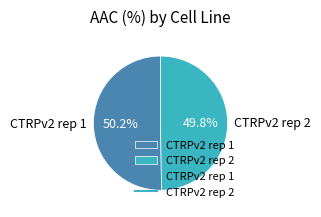

Does any single category account for the majority?

Yes